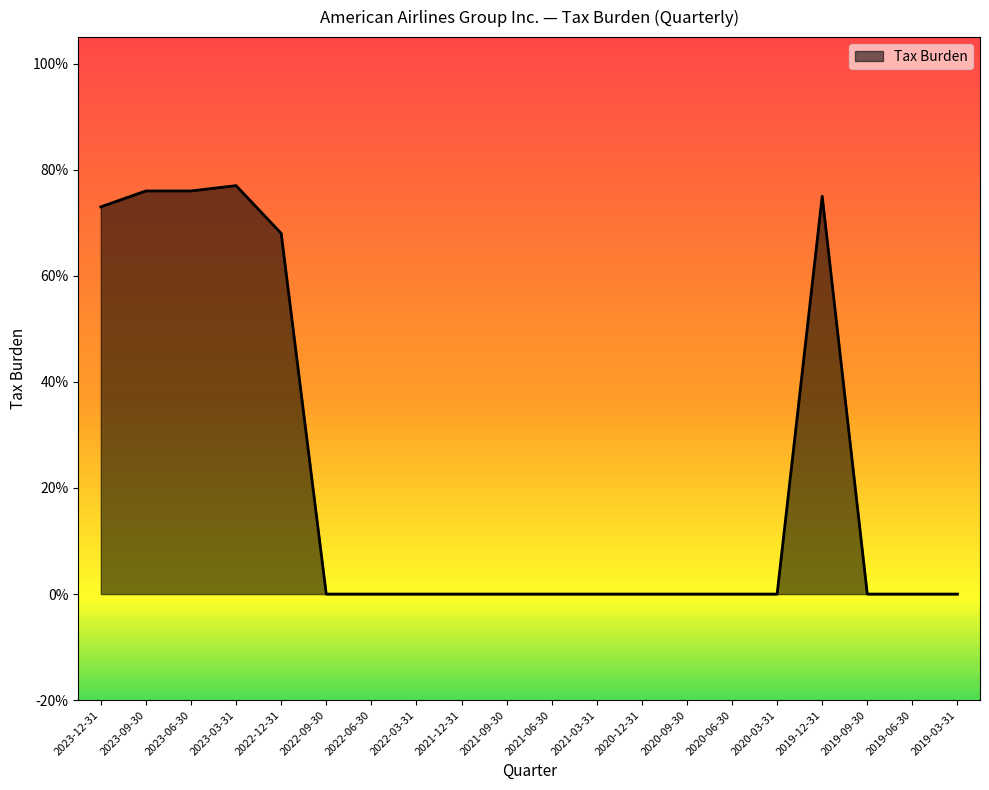

Between 2022-12-31 and 2020-06-30, which is larger?

2022-12-31